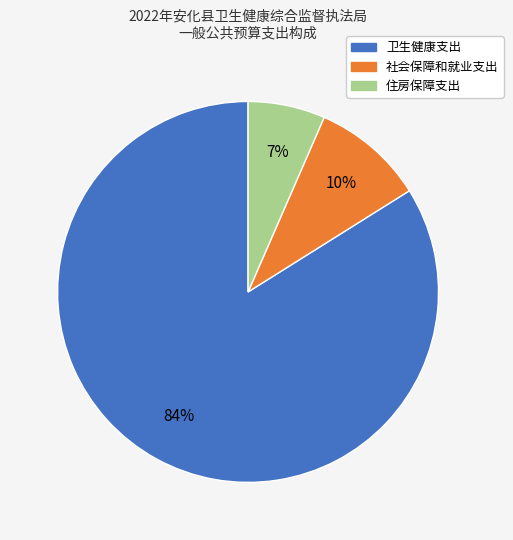

Between 住房保障支出 and 社会保障和就业支出, which is larger?

社会保障和就业支出